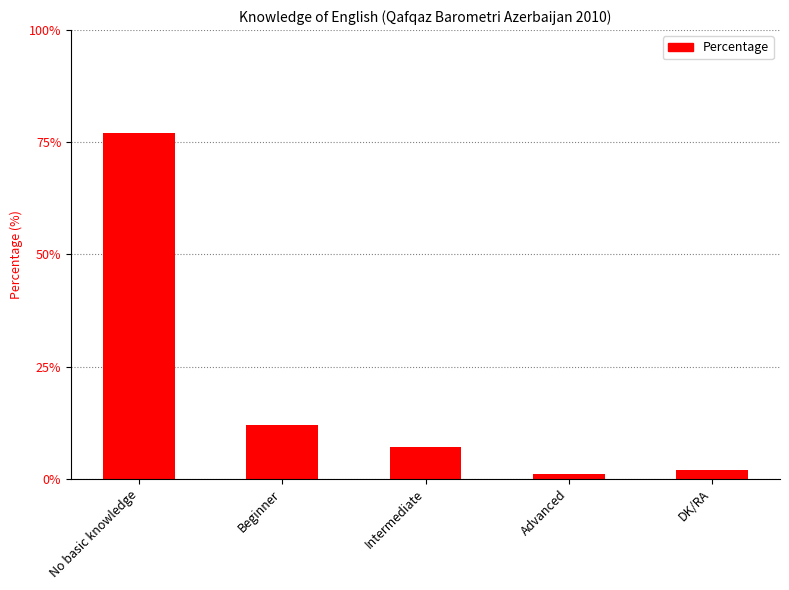

Which category has the highest value across all series?

No basic knowledge